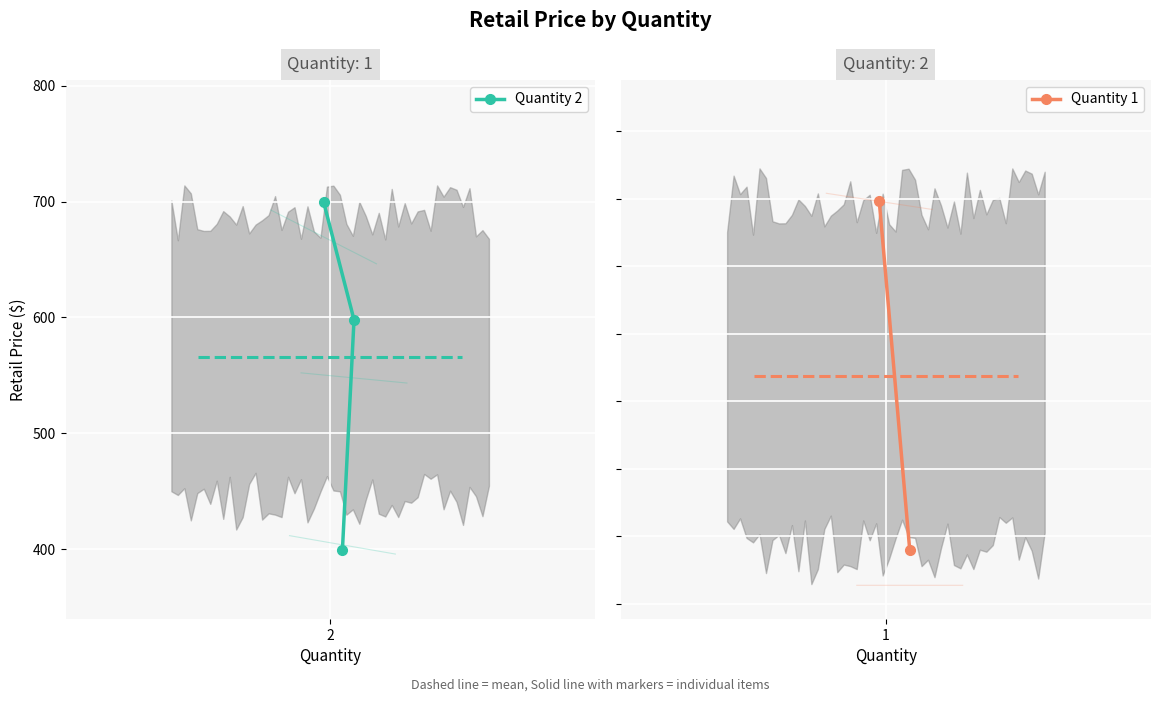

What is the value of the Quantity 2 point at the 1st from the left?

699.9